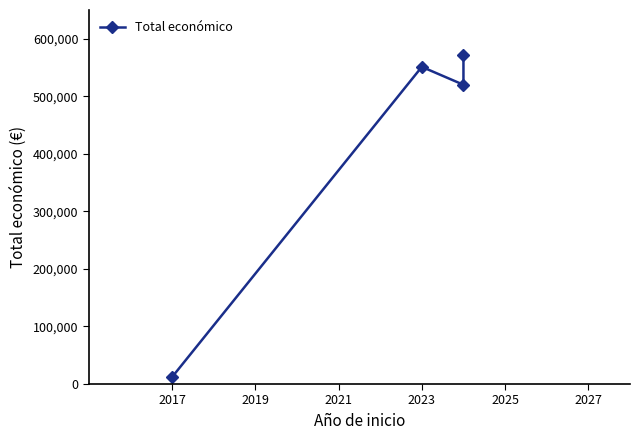

The chart shows a value of 903842 at 2023. True or false?

False